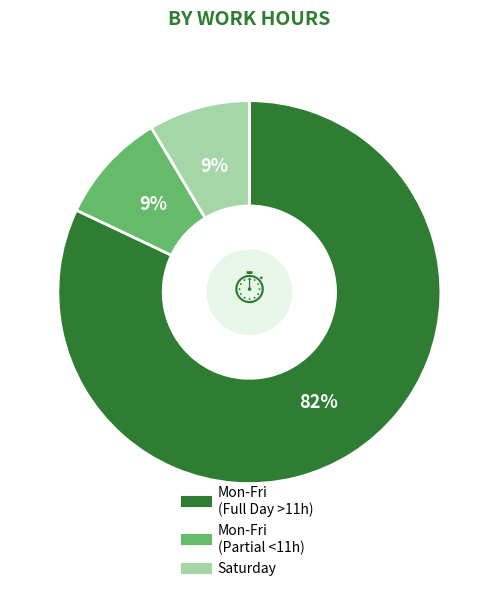

Does any single category account for the majority?

Yes